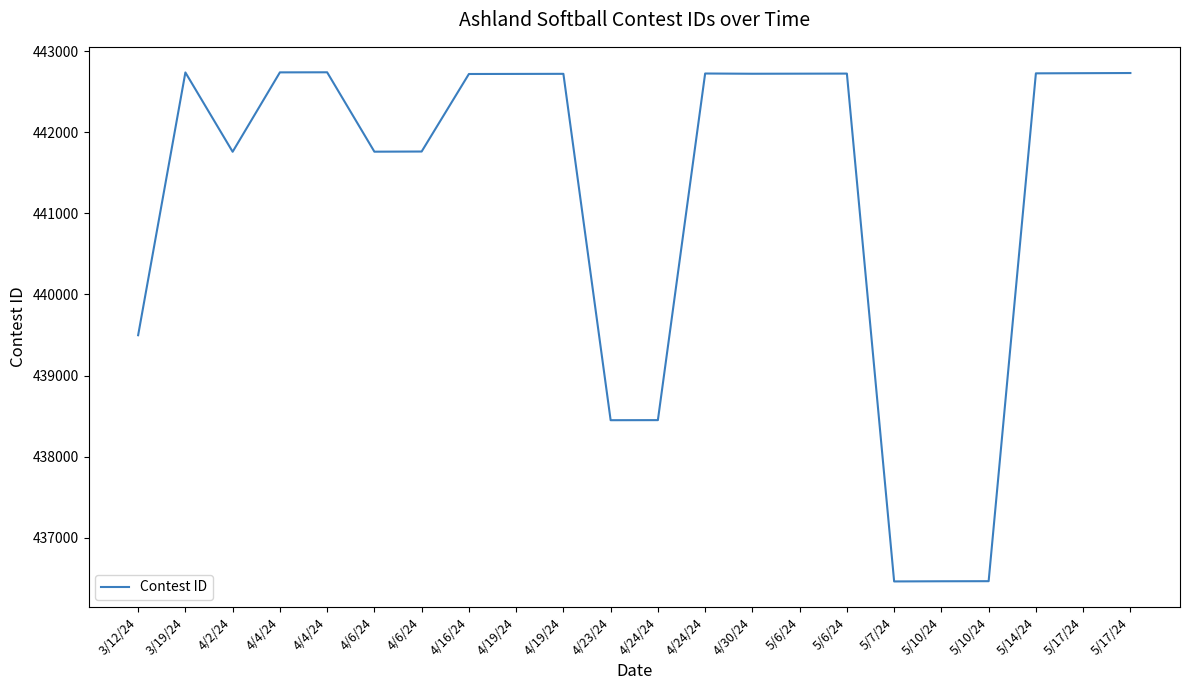

The value at 3/19/24 is 442737. True or false?

True